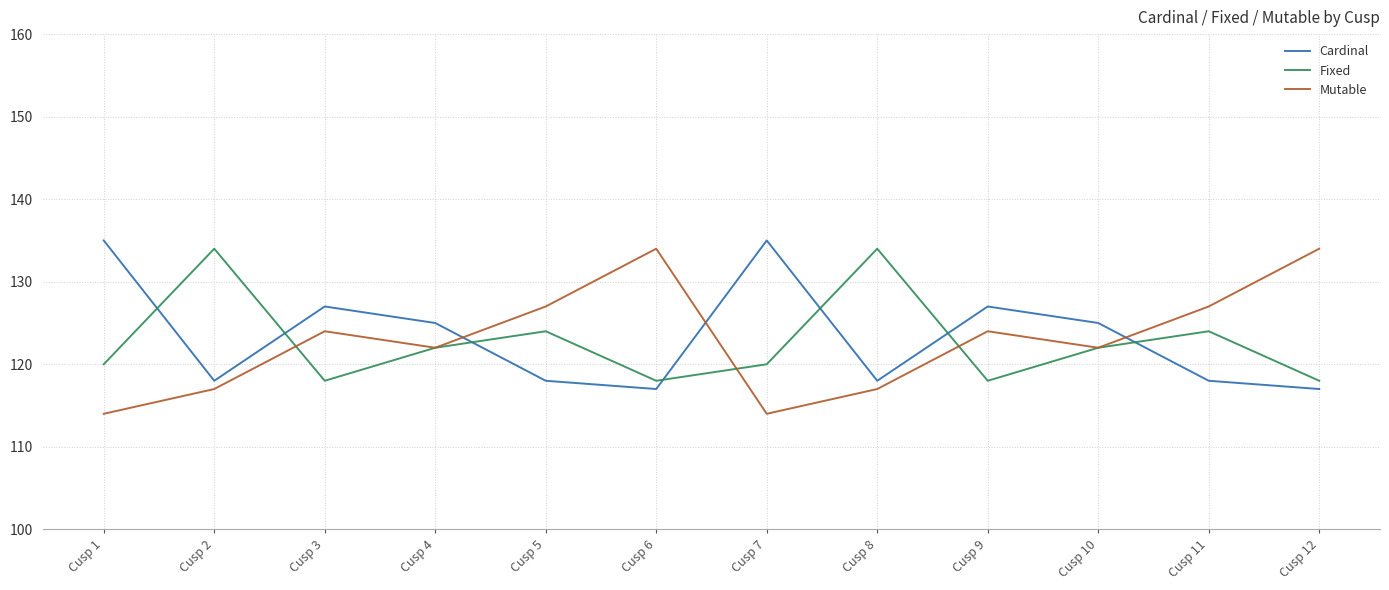

What is the difference between the maximum and minimum values in the Fixed series?

16